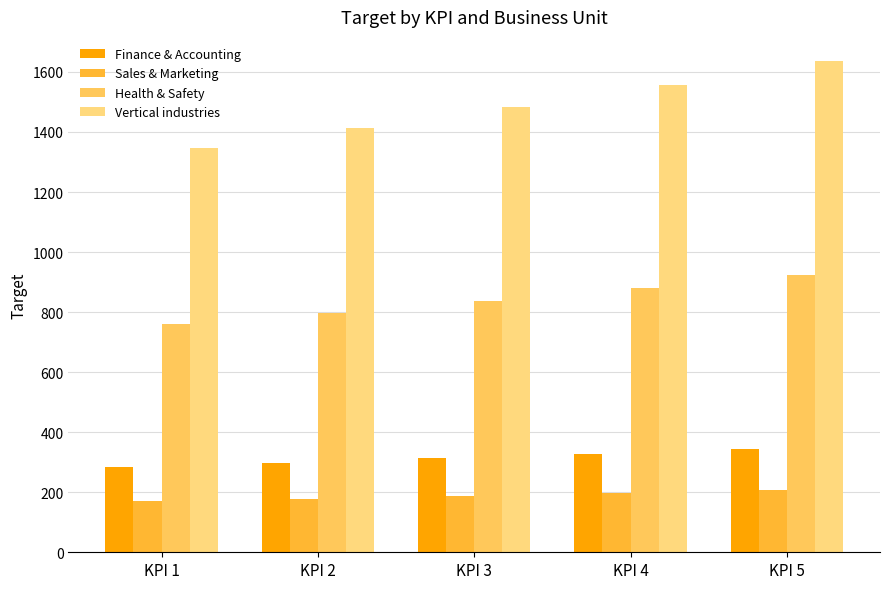

How many data points does each series have?

5